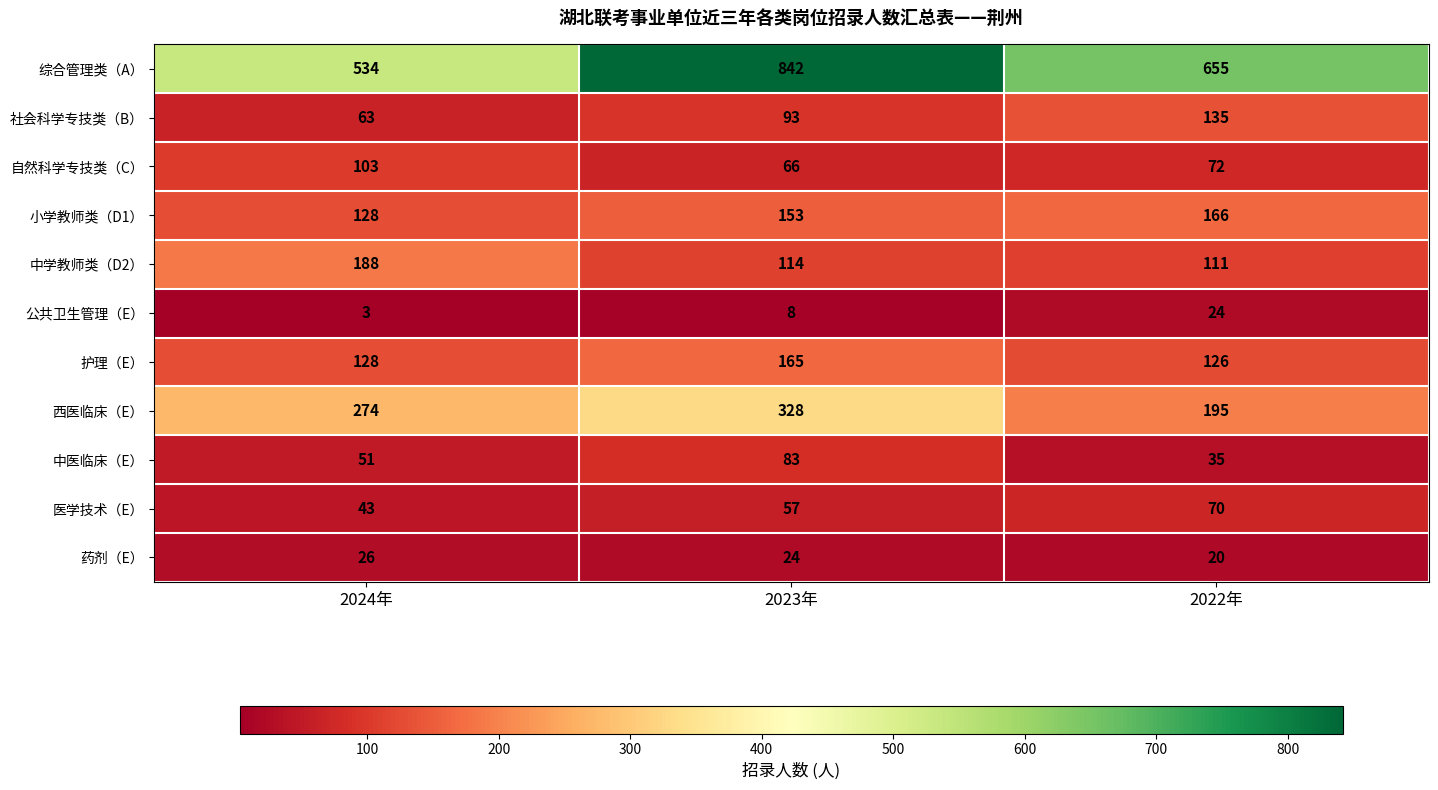

List the series in order of their peak value, highest first.

综合管理类（A）, 西医临床（E）, 中学教师类（D2）, 小学教师类（D1）, 护理（E）, 社会科学专技类（B）, 自然科学专技类（C）, 中医临床（E）, 医学技术（E）, 药剂（E）, 公共卫生管理（E）